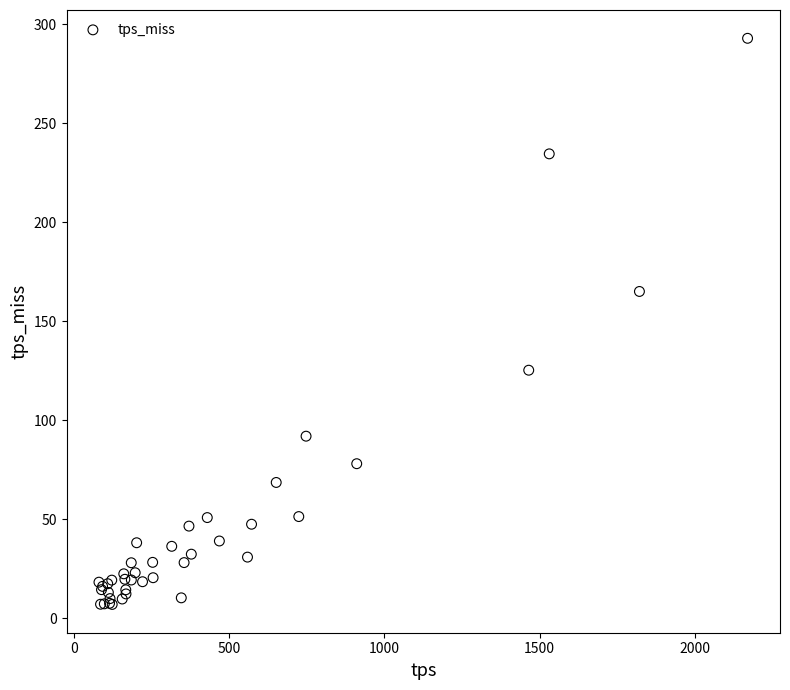

What Y value in the scatter plot is closest to 149?

165.0